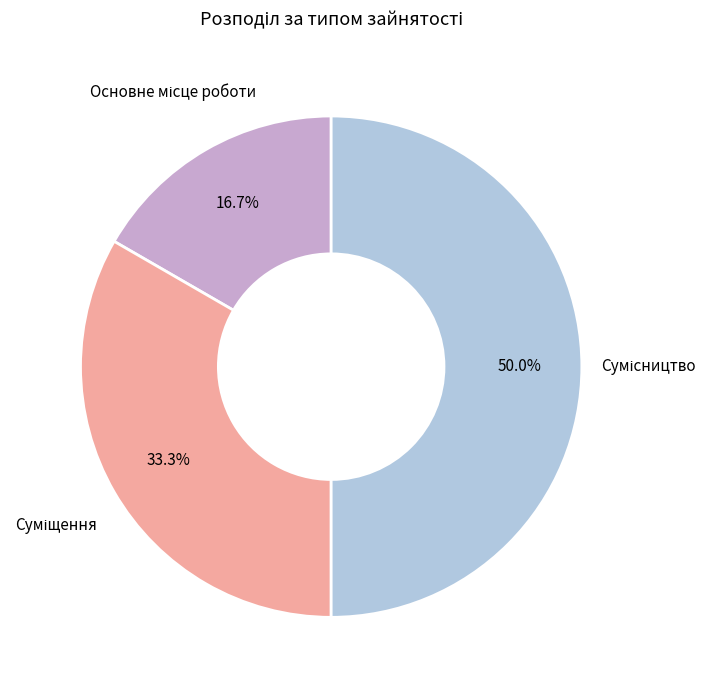

Count the number of slices in the pie.

3